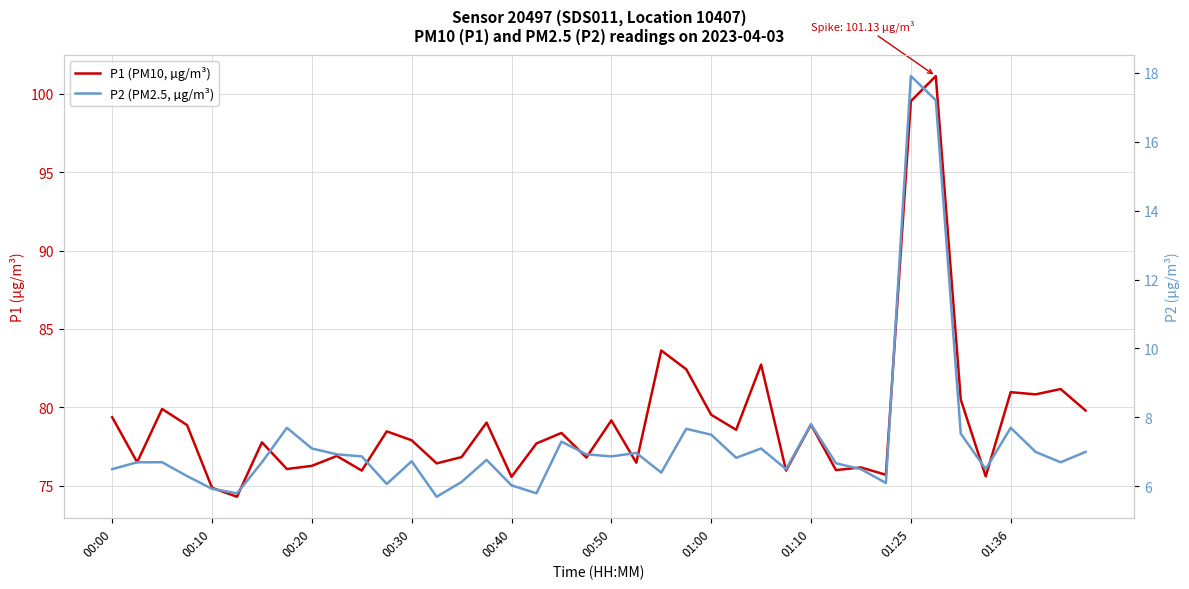

What is the total value across all series at 10?

82.8